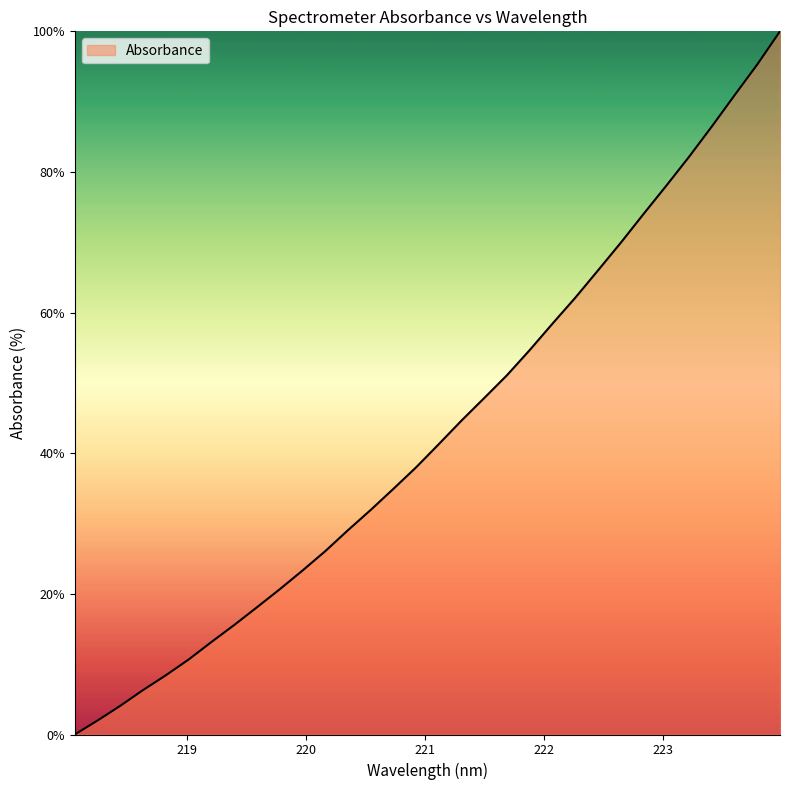

What is the greatest value displayed?

100.0